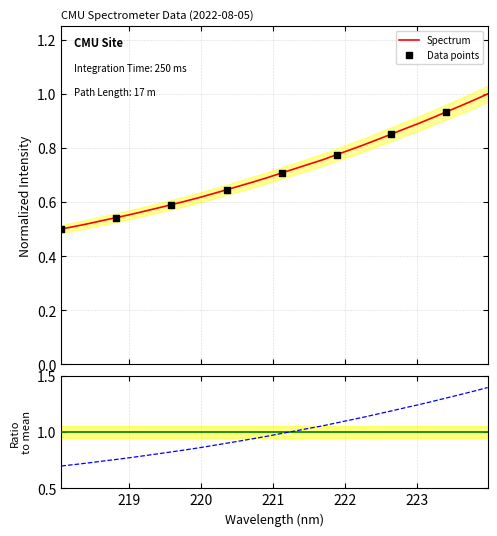

Which has a higher value, 223.0264 or 221.1174?

223.0264